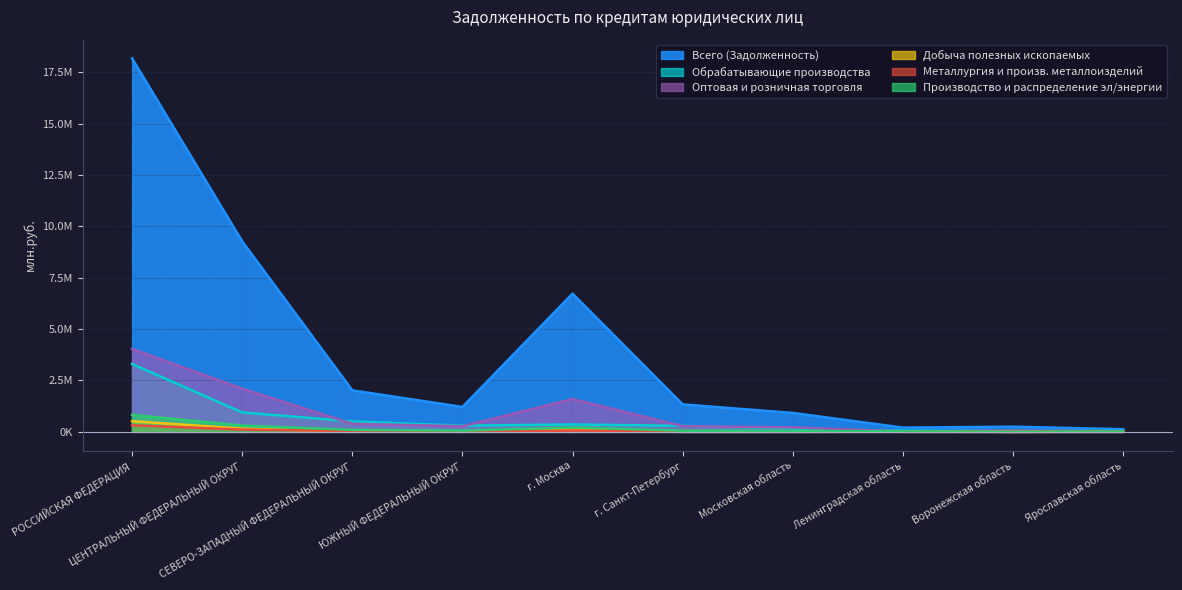

Where is the first local minimum for Обрабатывающие производства?

ЮЖНЫЙ ФЕДЕРАЛЬНЫЙ ОКРУГ